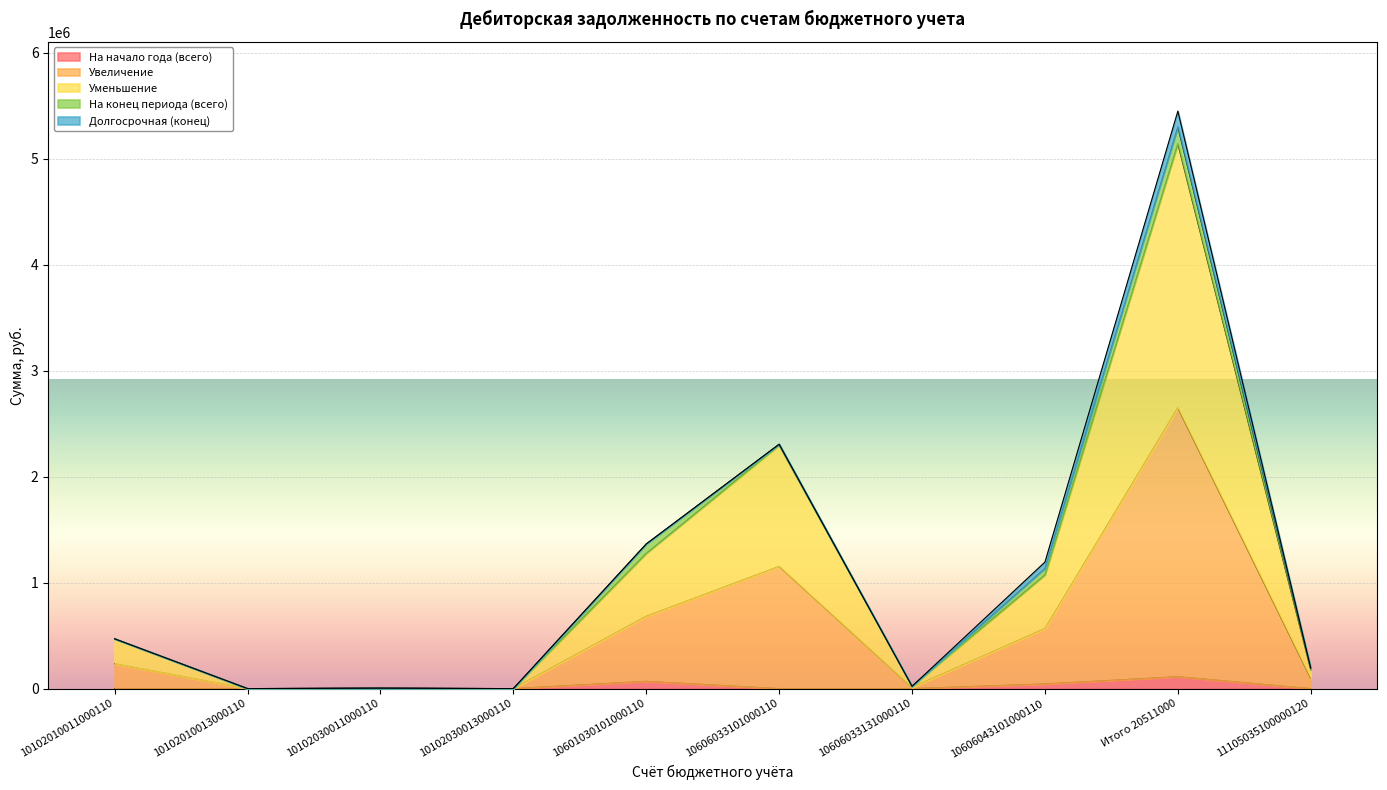

At which category is the sum across all series the highest?

Итого 20511000